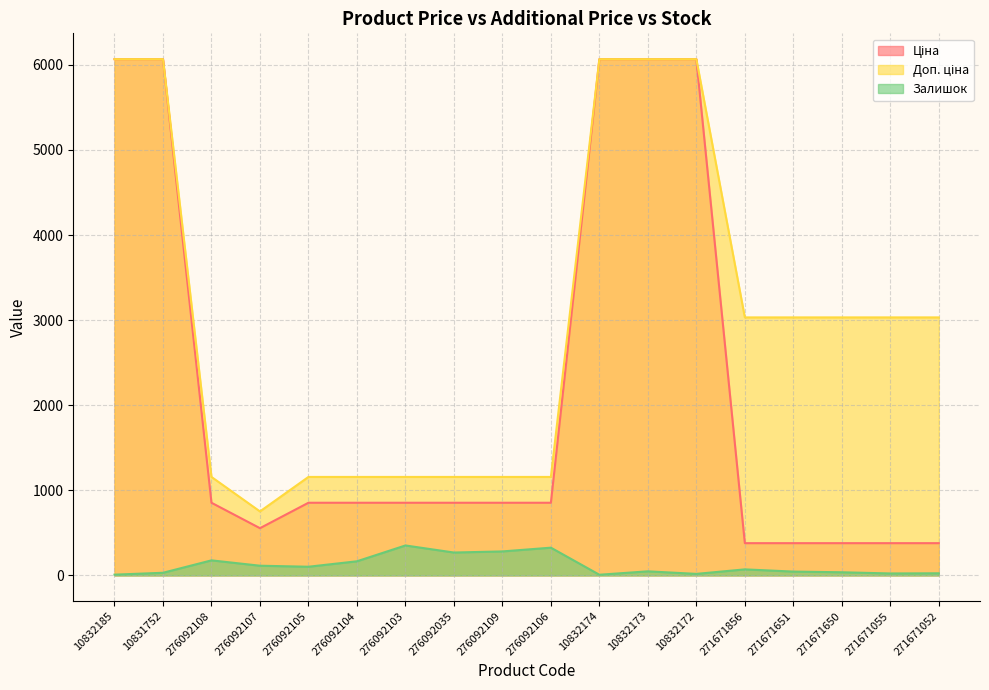

Count the number of categories in the chart.

18